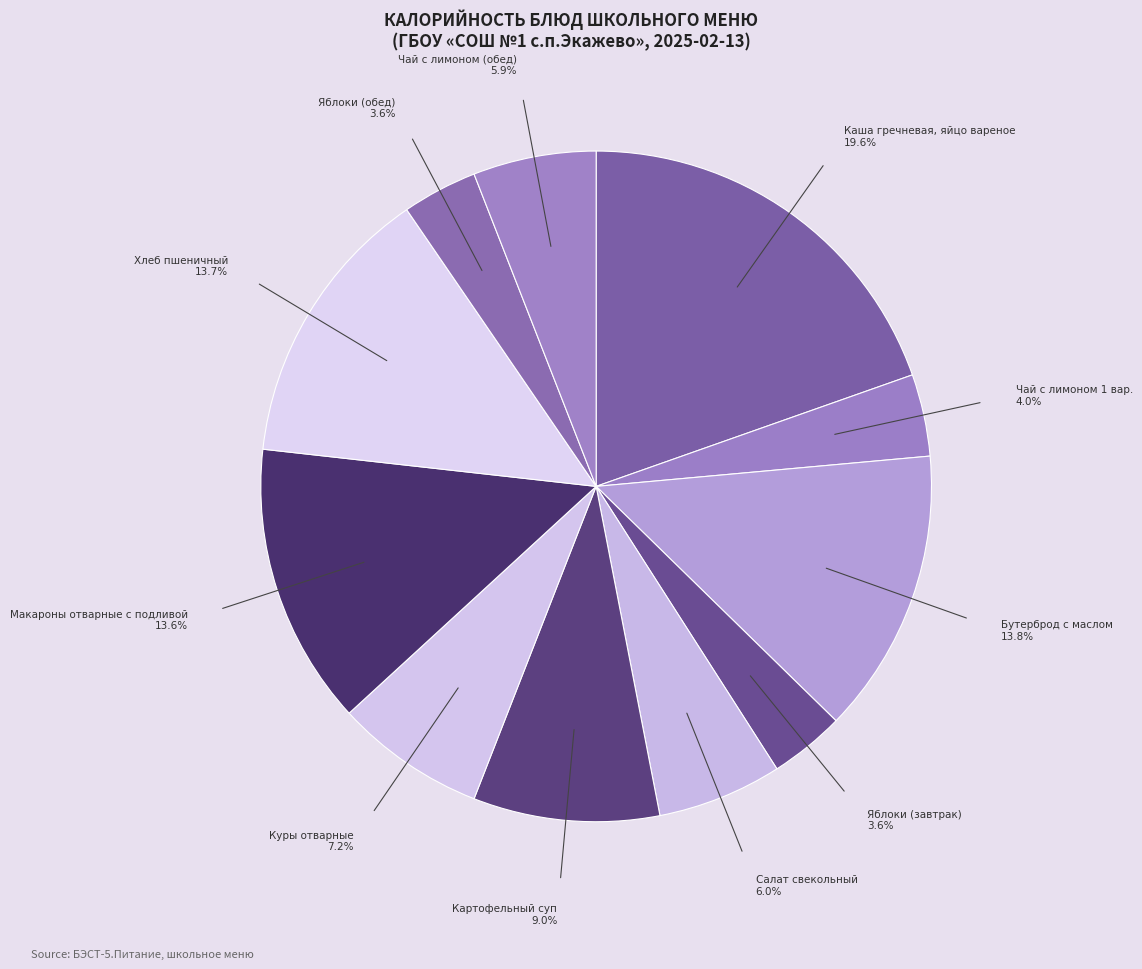

Which slice is the smallest?

Яблоки (завтрак)